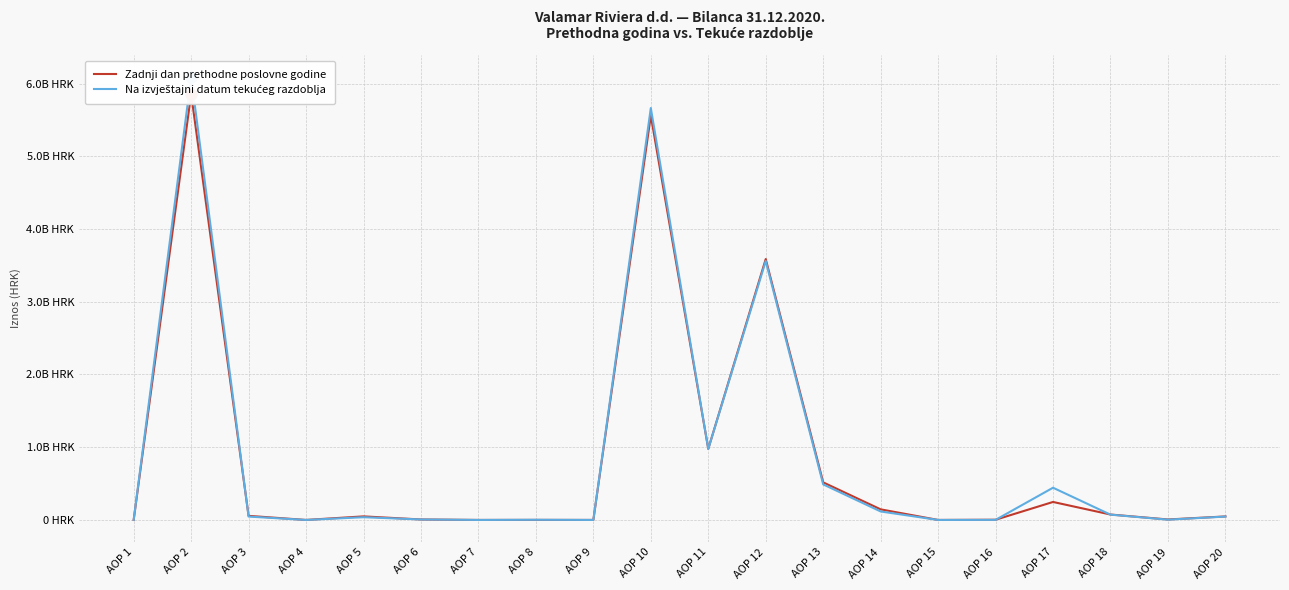

At which label is Zadnji dan prethodne poslovne godine closest to 2928198157?

AOP 12